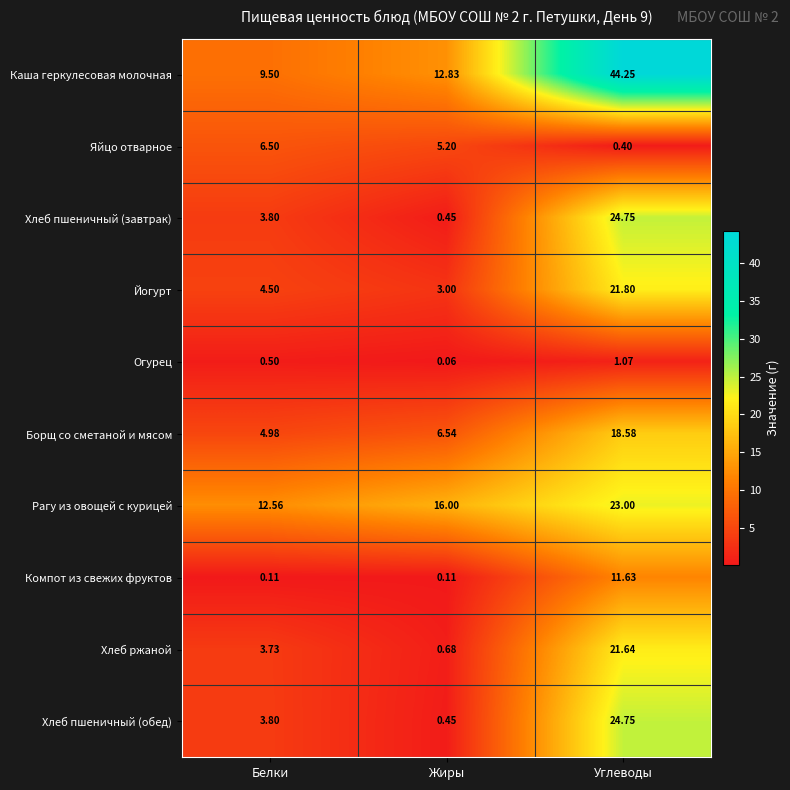

Which series has the widest spread of values?

Каша геркулесовая молочная